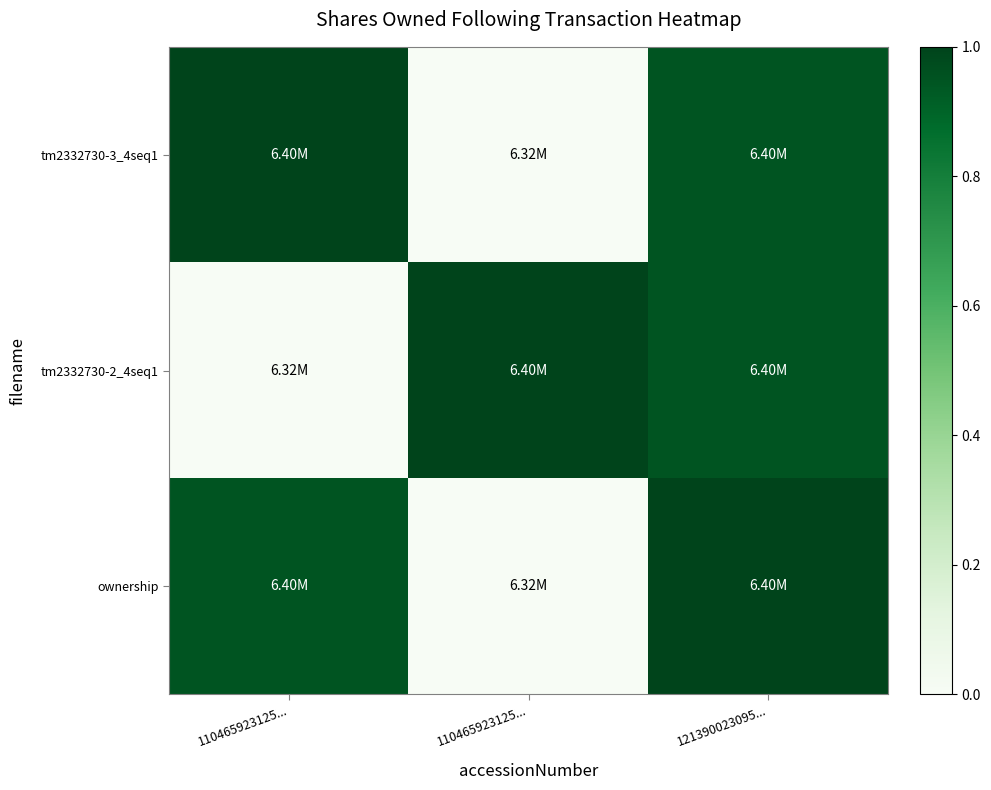

At which category is the sum across all series the highest?

121390023095...